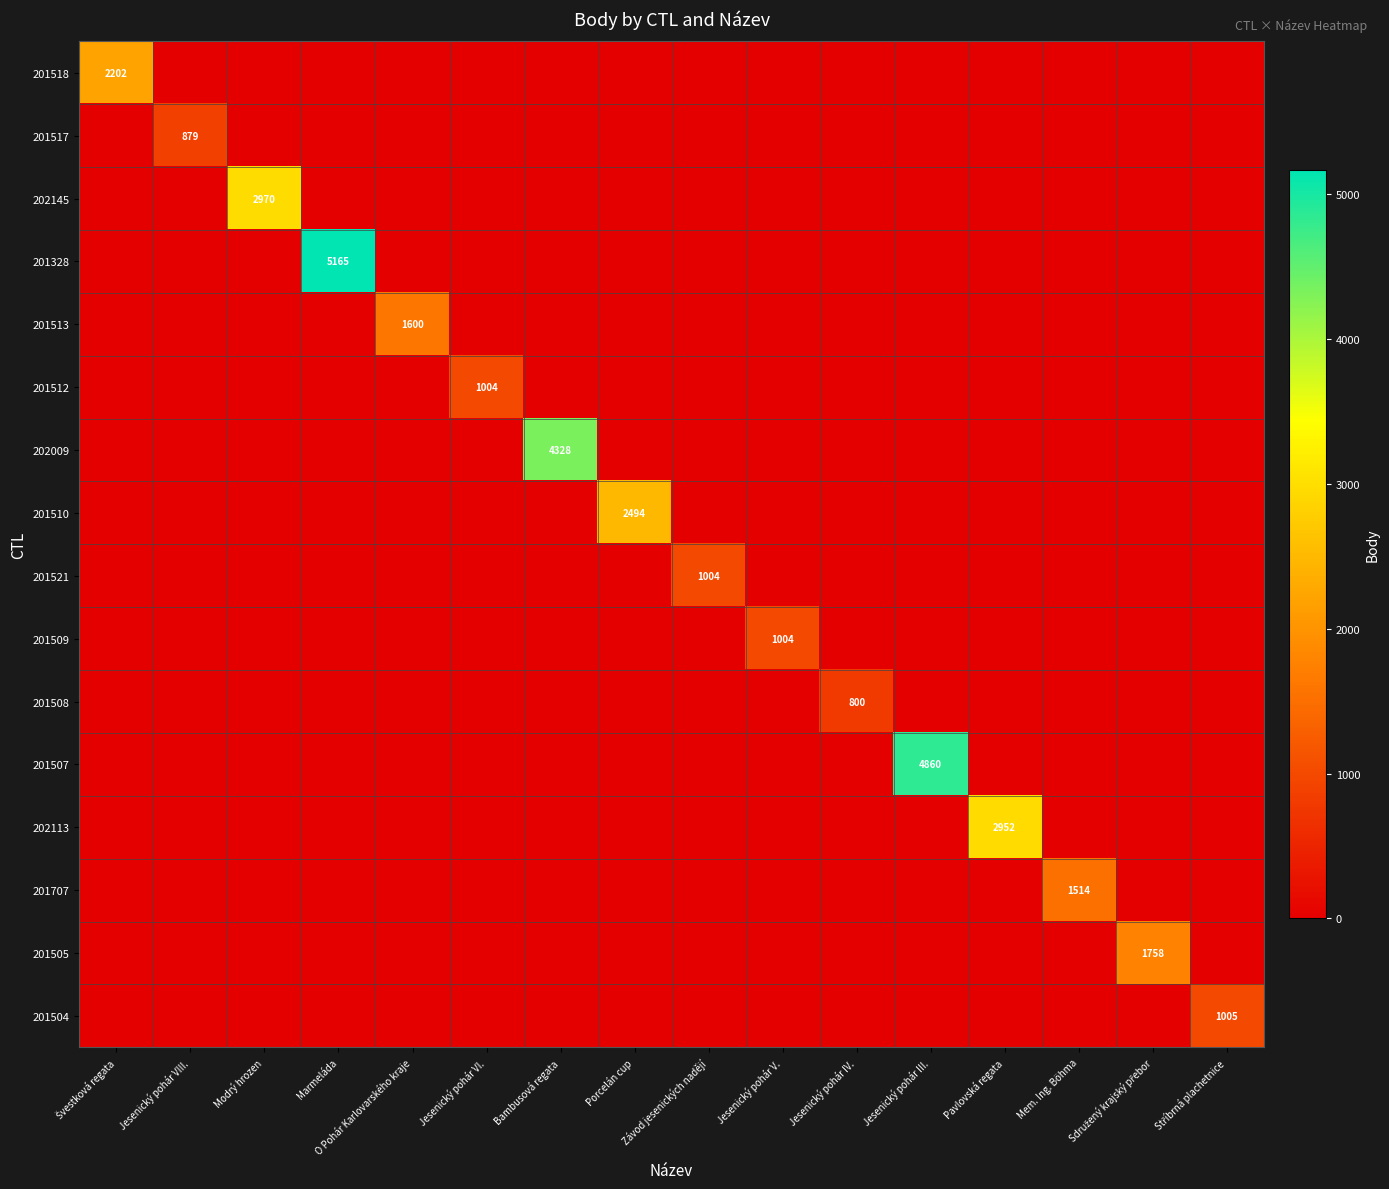

The value of 201513 at Jesenický pohár VI. is -977. True or false?

False